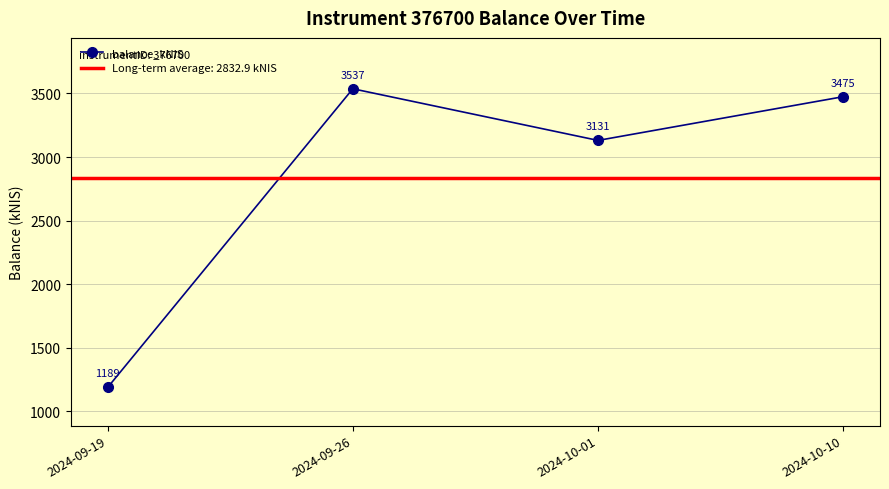

The chart shows a value of 2023.6 at 2024-09-19. True or false?

False